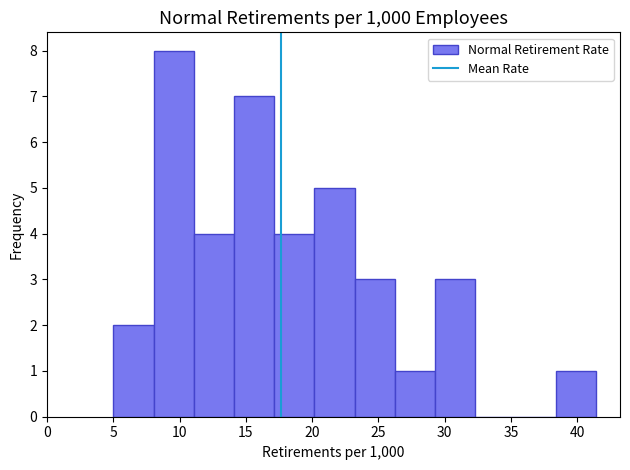

Which range on the x-axis has the tallest bar?

8.0 to 11.0